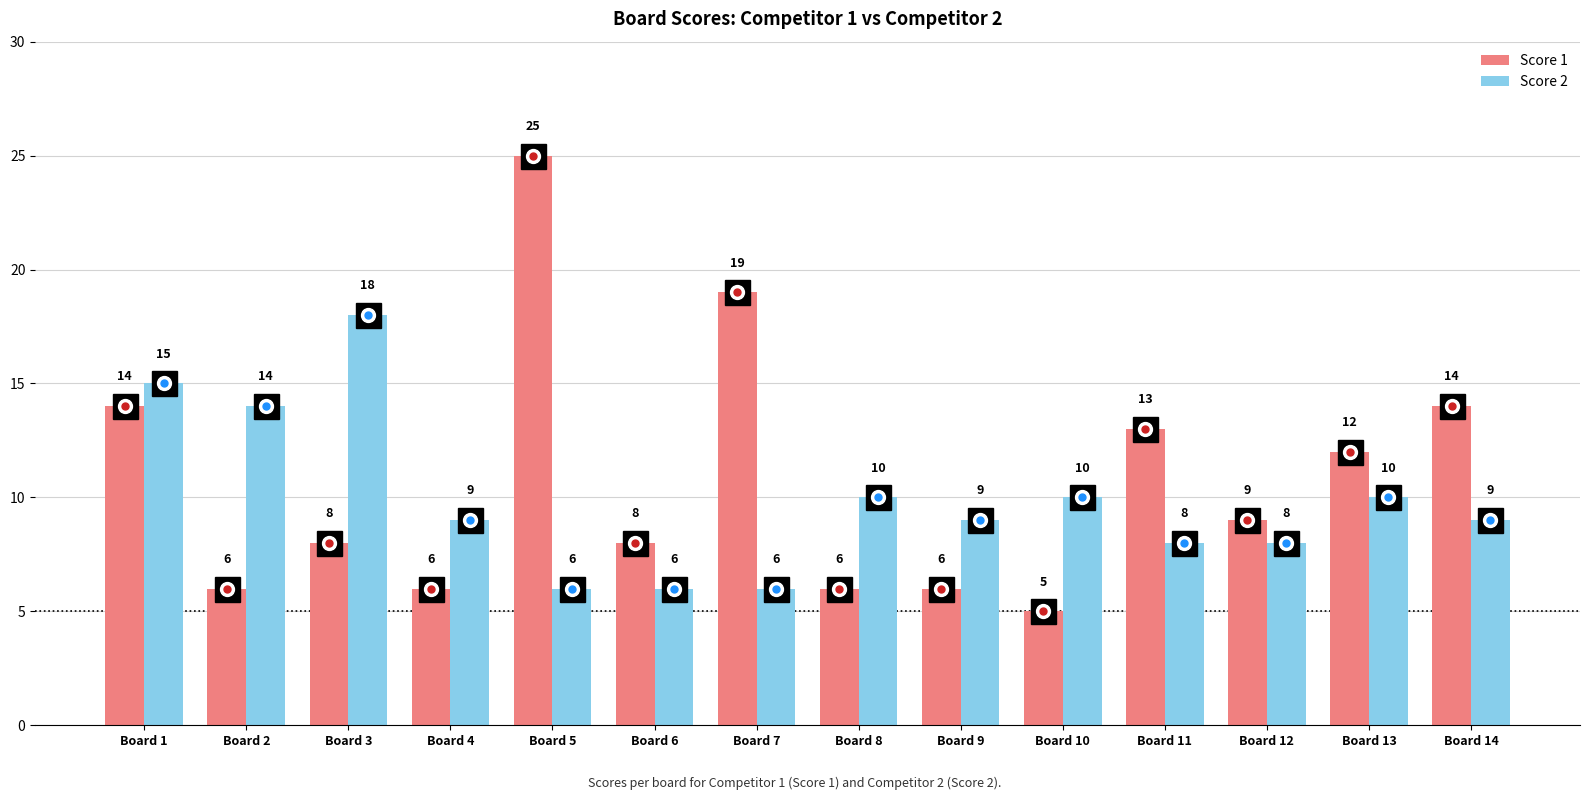

At which label does Score 1 first exceed 9?

Board 1